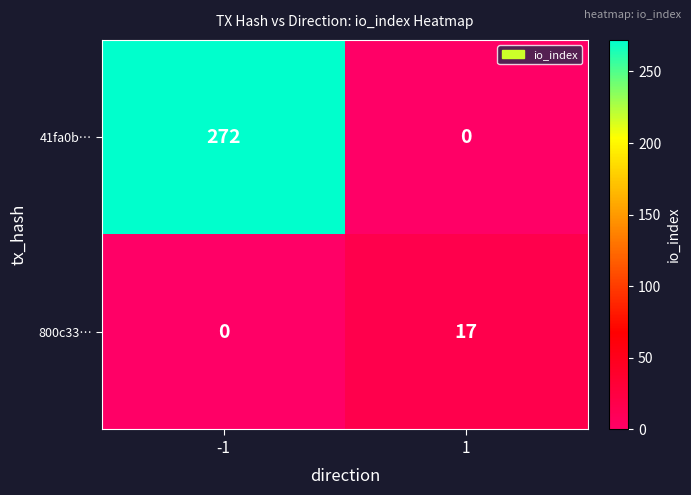

Which series has the largest range (max minus min)?

41fa0b…